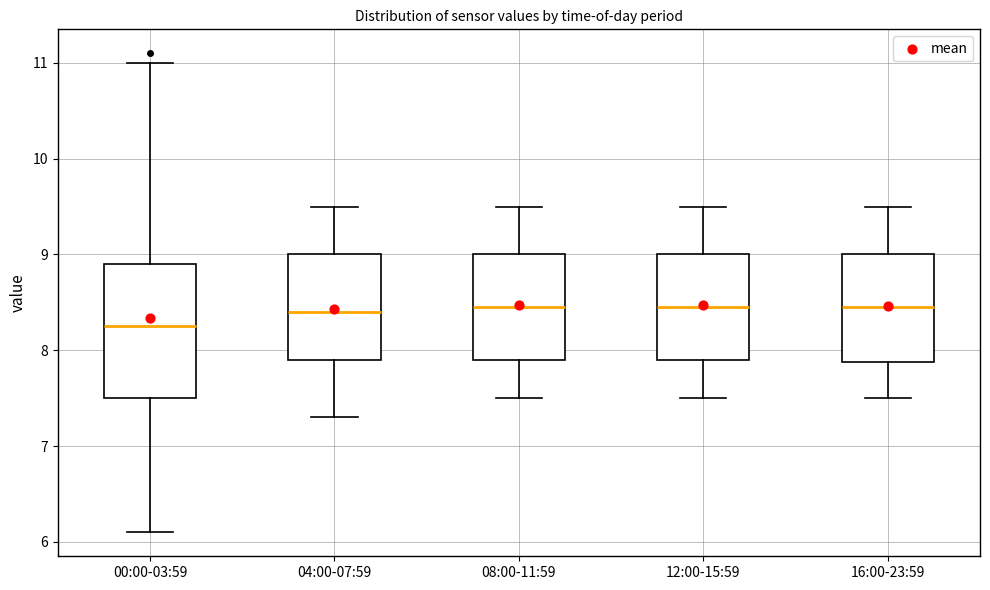

Which box's median line is the lowest?

00:00-03:59